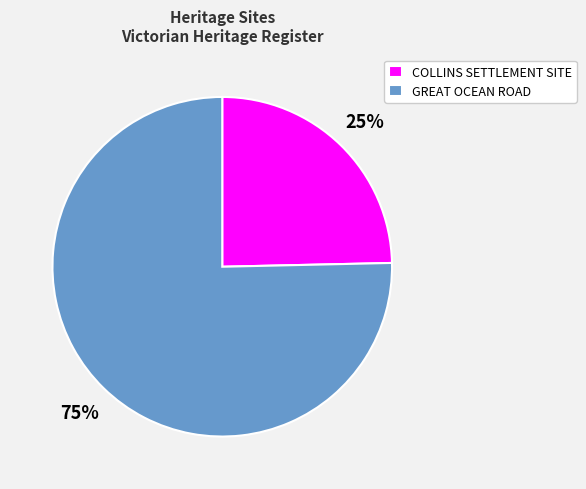

To the nearest percent, what is the combined percentage of GREAT OCEAN ROAD and COLLINS SETTLEMENT SITE?

100%